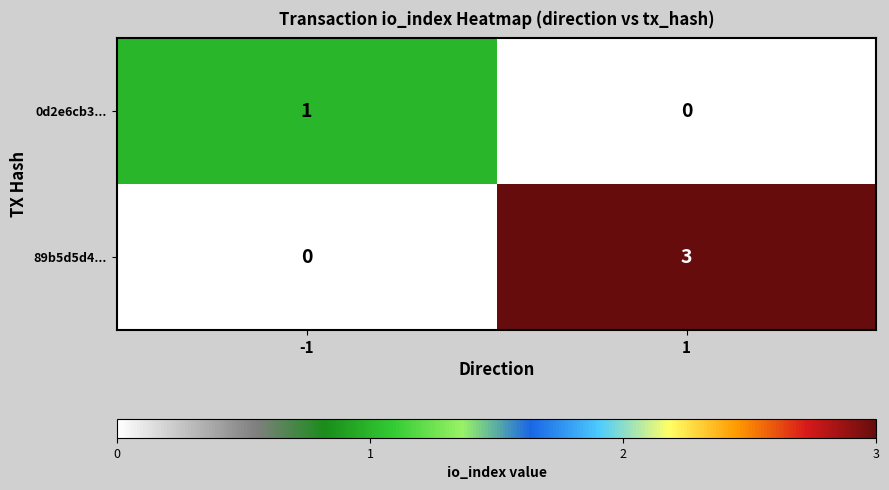

True or false: 89b5d5d4... has a value of 0 at -1.

True